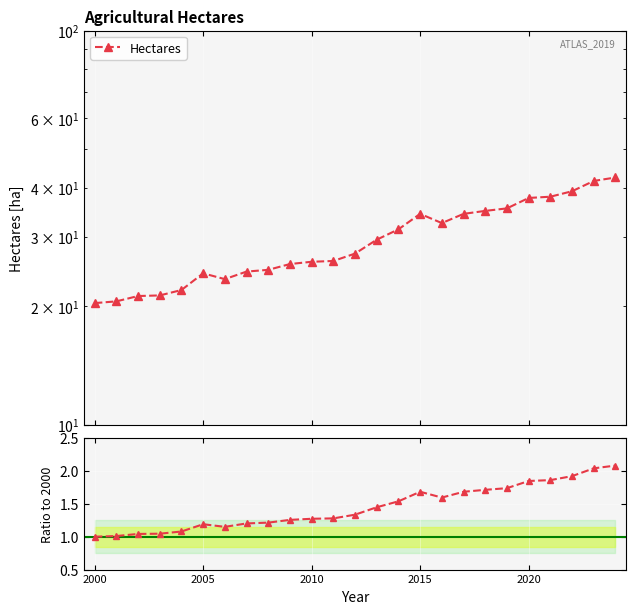

What is the change in value from 12 to 16?

+0.3